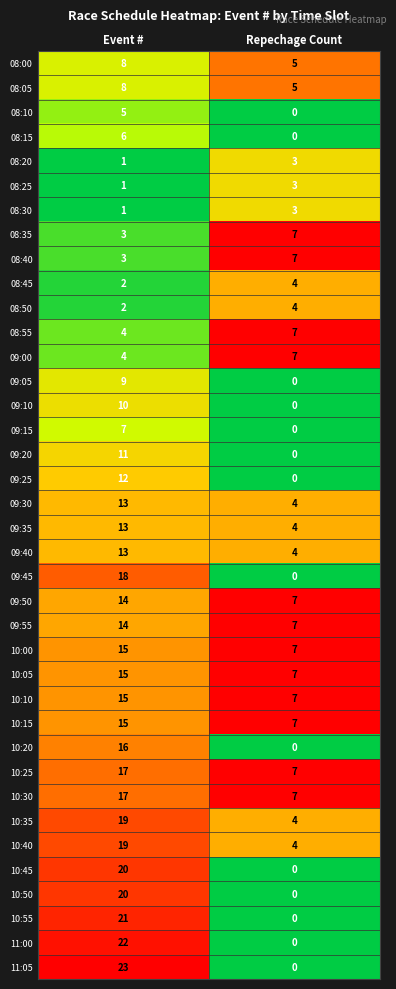

Rank the categories by 08:30 value from lowest to highest.

Event #, Repechage Count